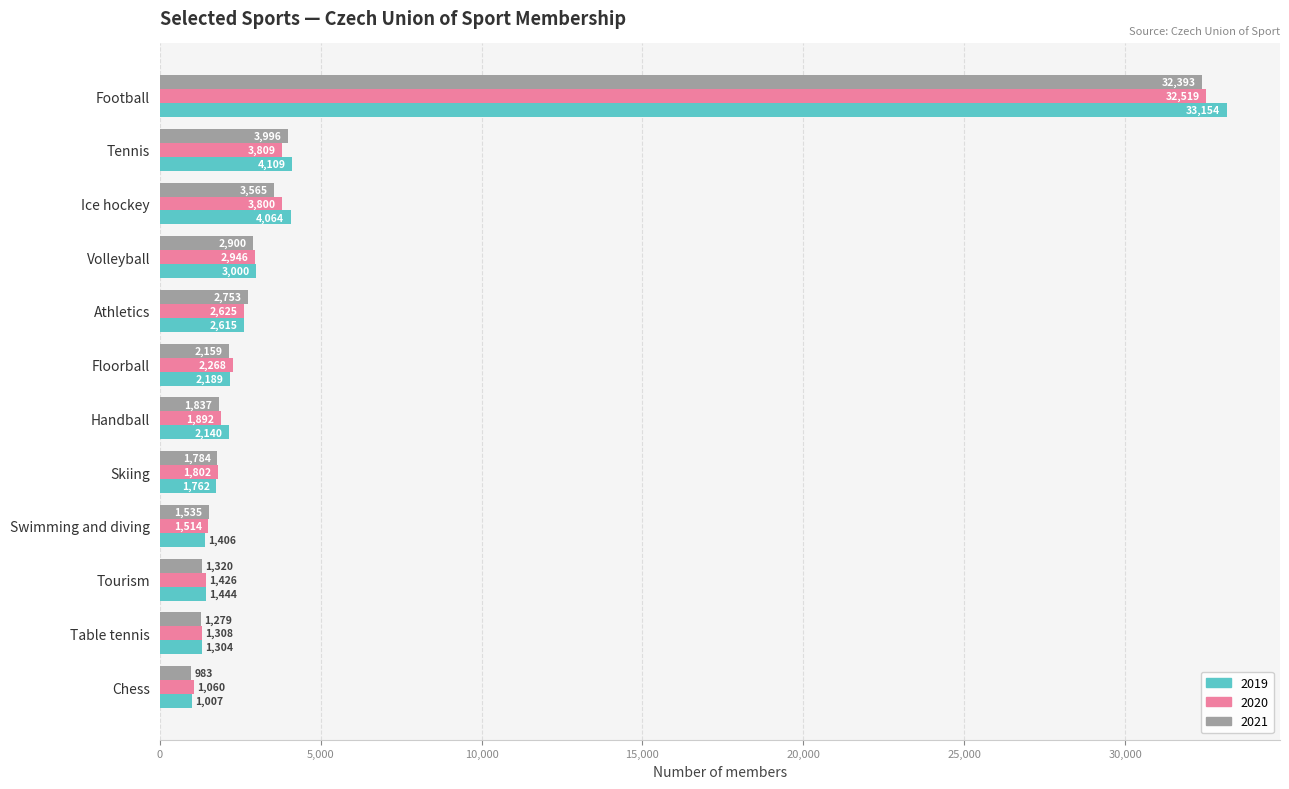

What is the minimum value for 2020?

1060